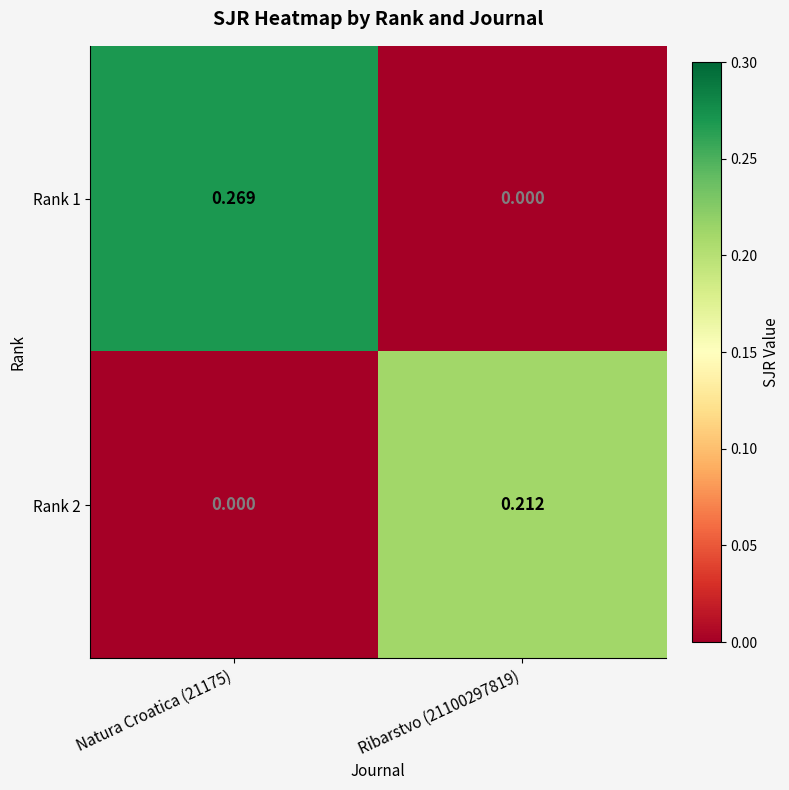

How many data points in Rank 2 are above 0?

1